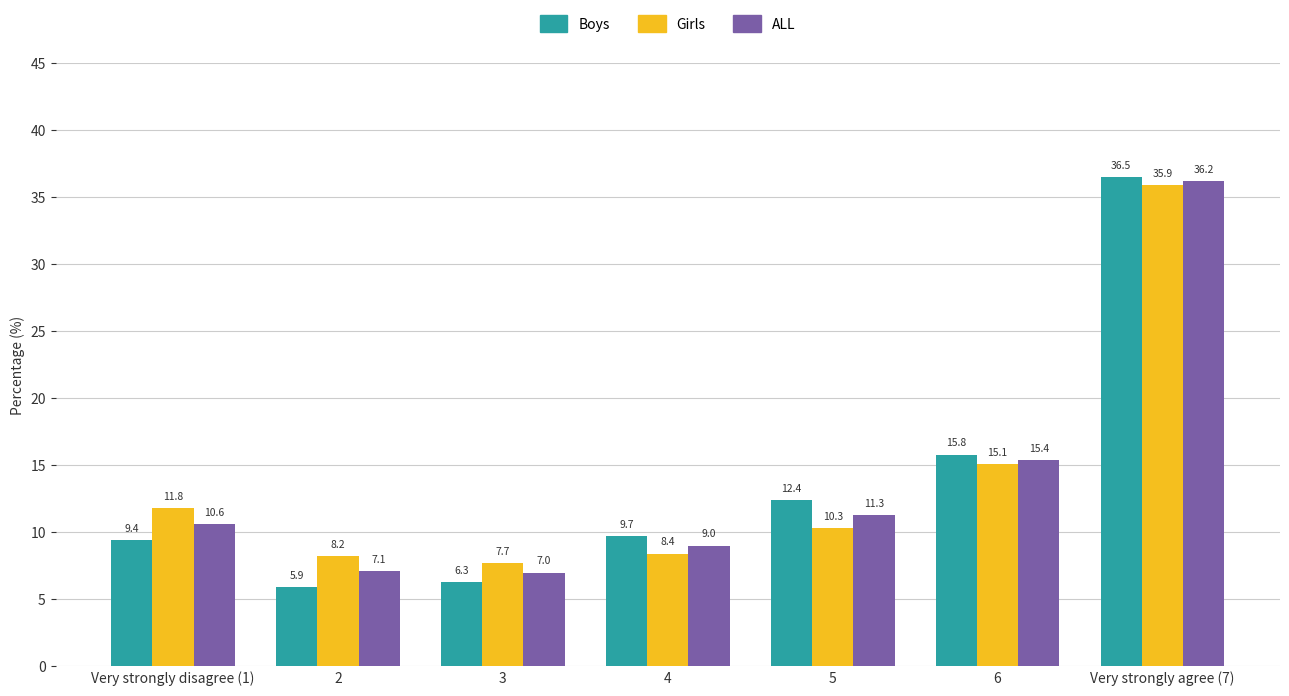

What is the average value of the ALL series?

13.8